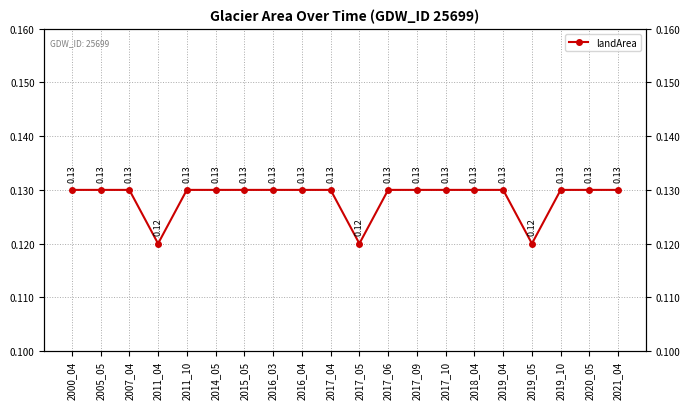

What is the greatest value displayed?

0.1